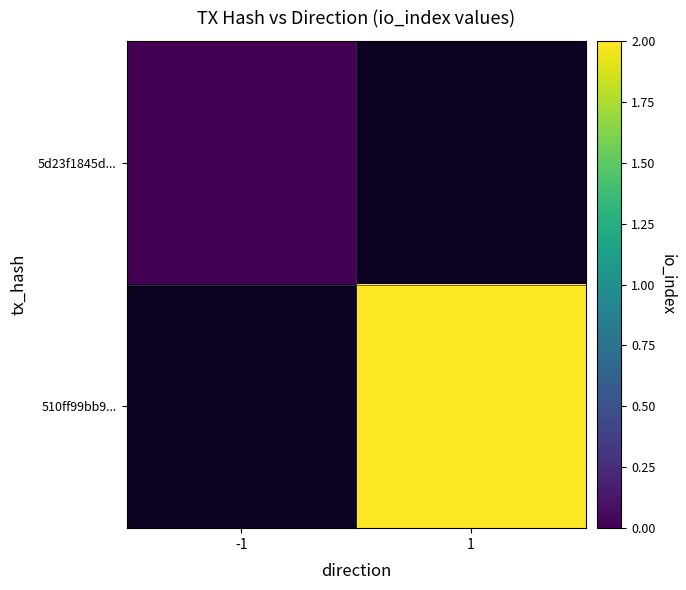

Which has a higher value, 1 or -1?

-1